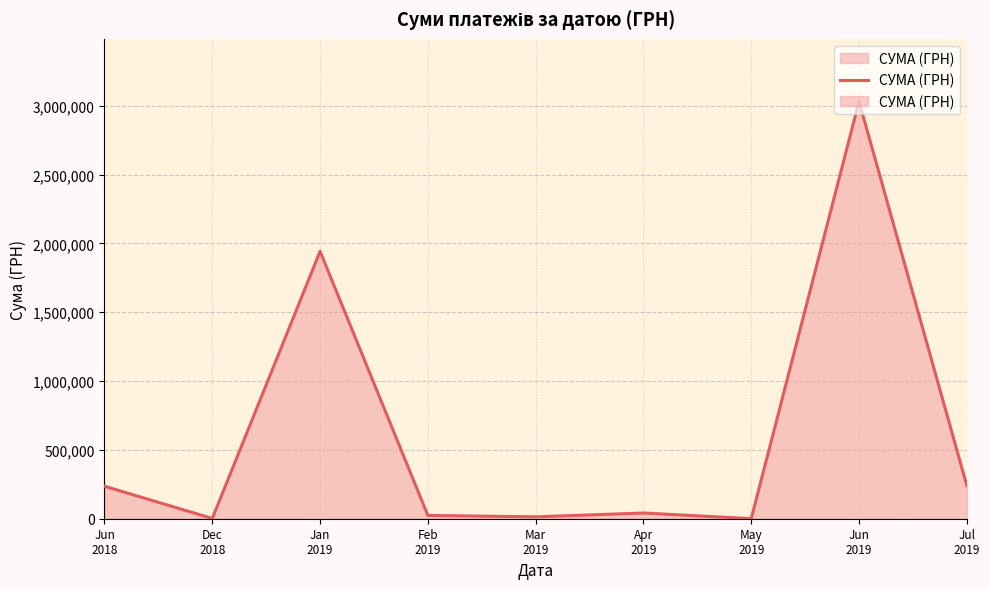

At which category does the data reach its first local valley?

Dec
2018